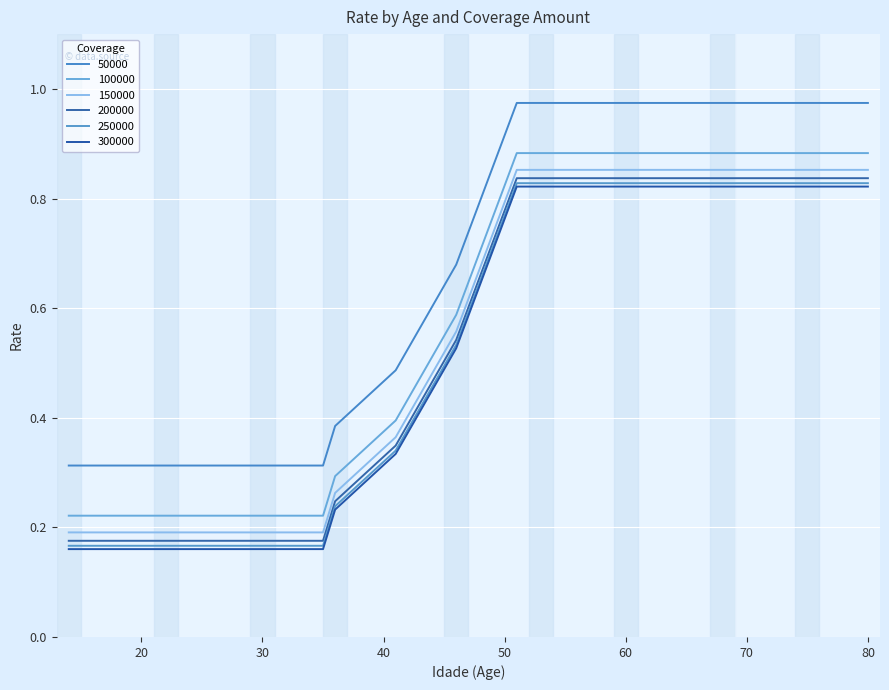

Which series has the widest spread of values?

50000